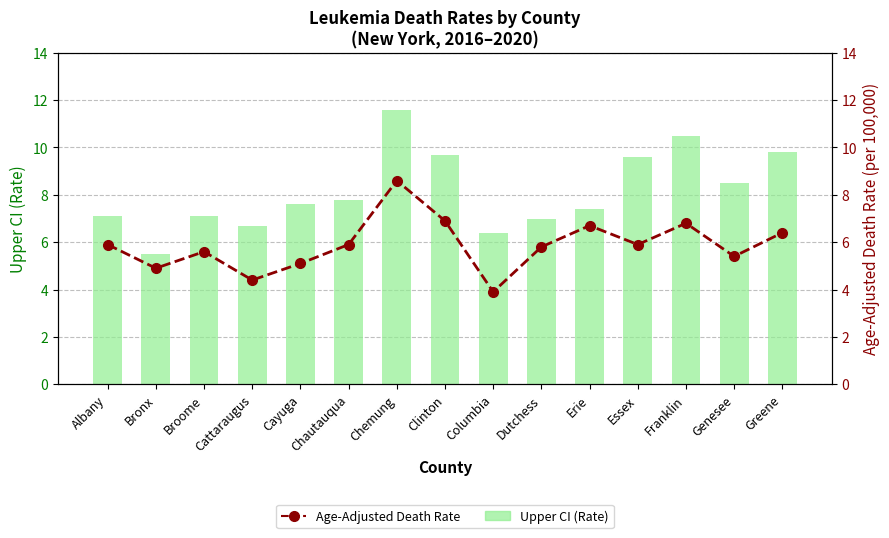

What is the average value of the Age-Adjusted Death Rate series?

5.9